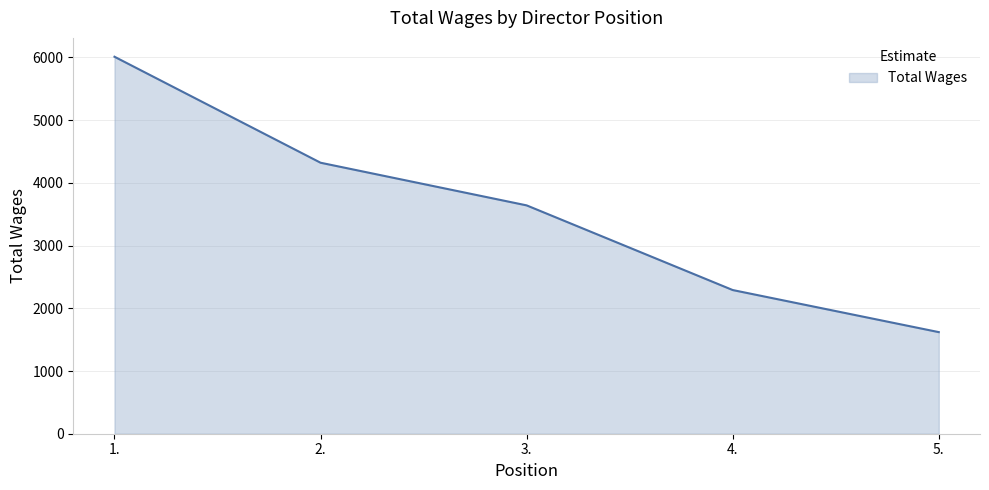

What is the average value?

3577